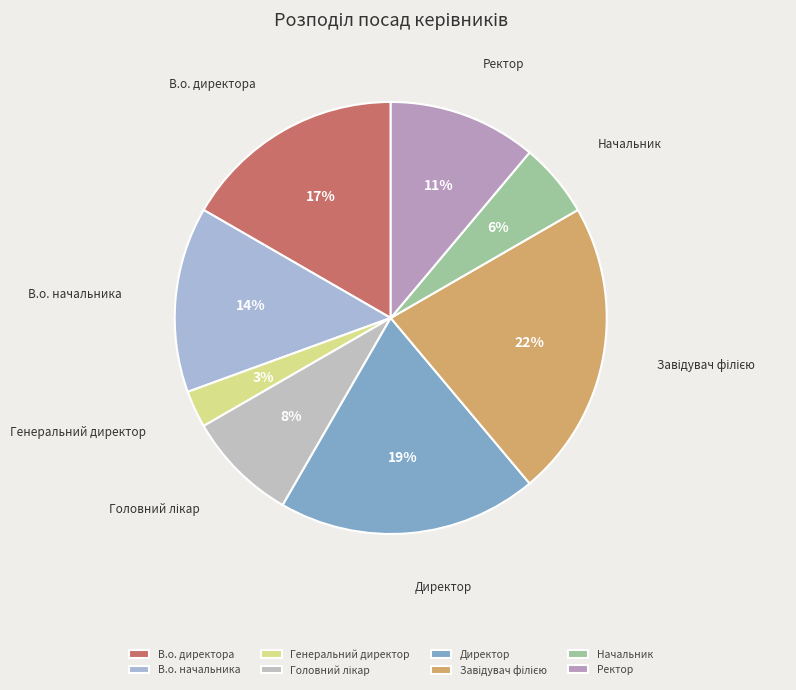

How many slices are in this pie chart?

8